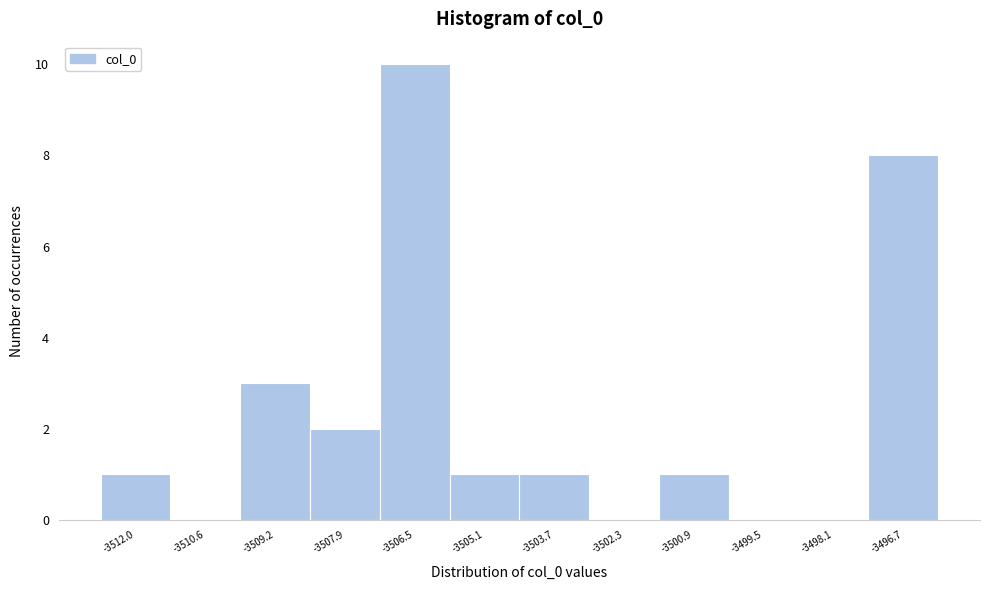

Reading left to right, extract all data points from this chart.

-3512.0=1	-3510.6=0	-3509.2=3	-3507.9=2	-3506.5=10	-3505.1=1	-3503.7=1	-3502.3=0	-3500.9=1	-3499.5=0	-3498.1=0	-3496.7=8